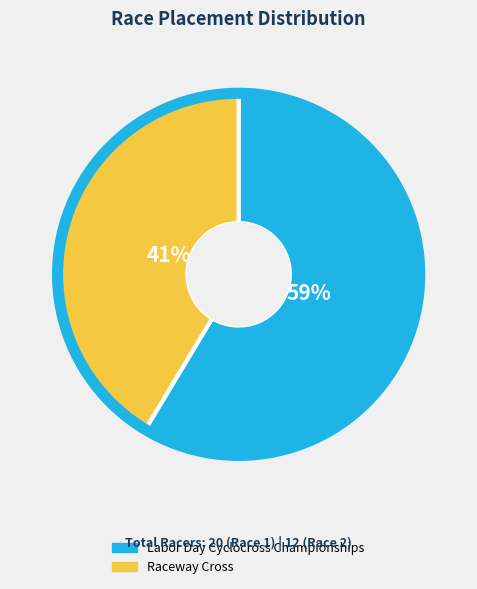

Combined, do Raceway Cross and Labor Day Cyclocross Championships account for over 50%?

Yes